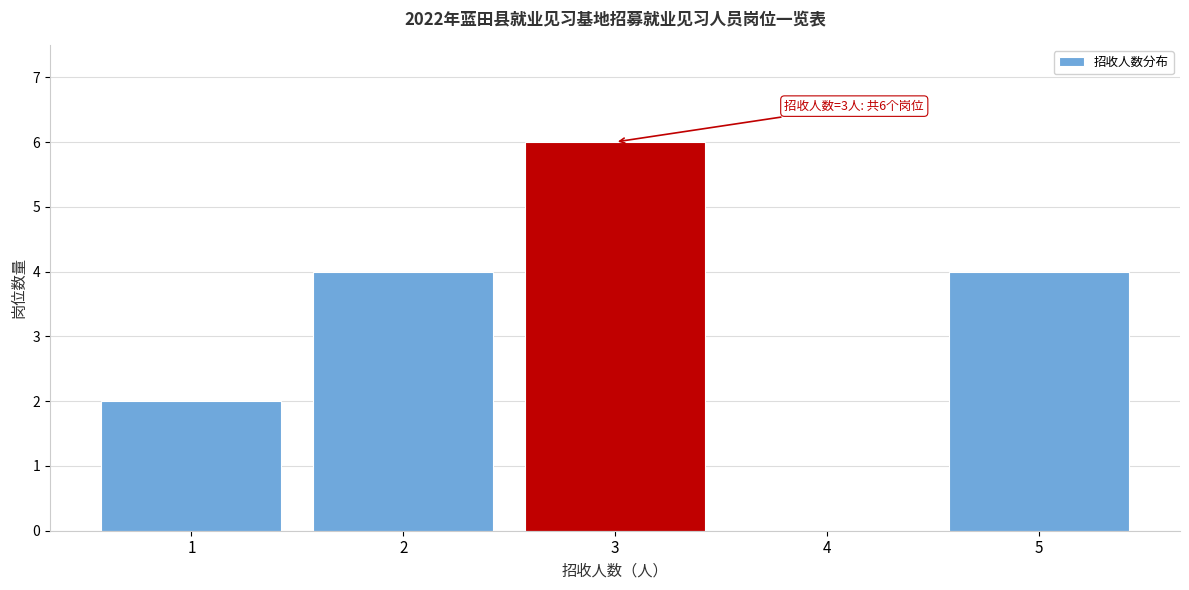

Reading left to right, transcribe all the data shown in this chart.

1=2	2=4	3=6	4=0	5=4